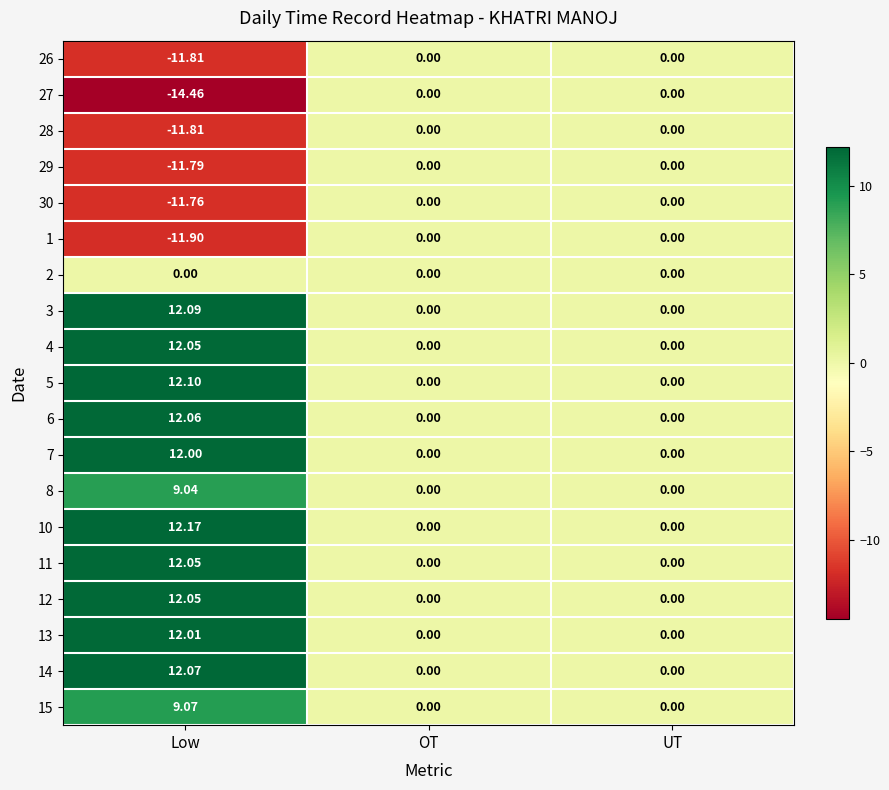

At which category is the sum across all series the highest?

Low